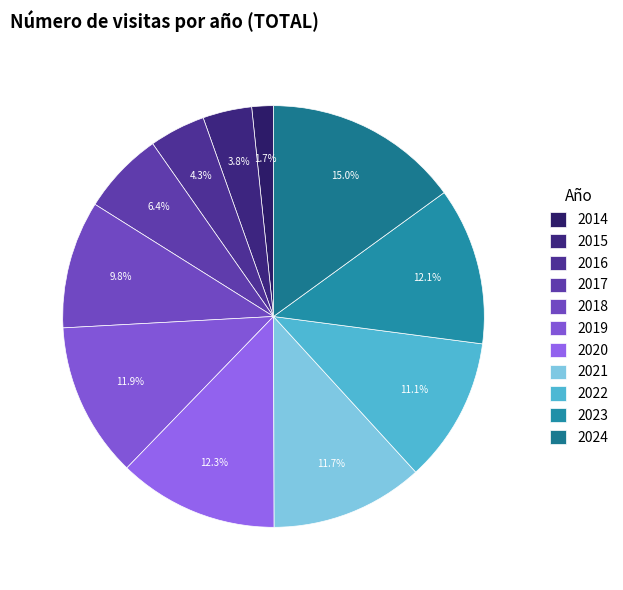

To the nearest percent, what is the difference between the 2024 and 2018 slice percentages?

5%